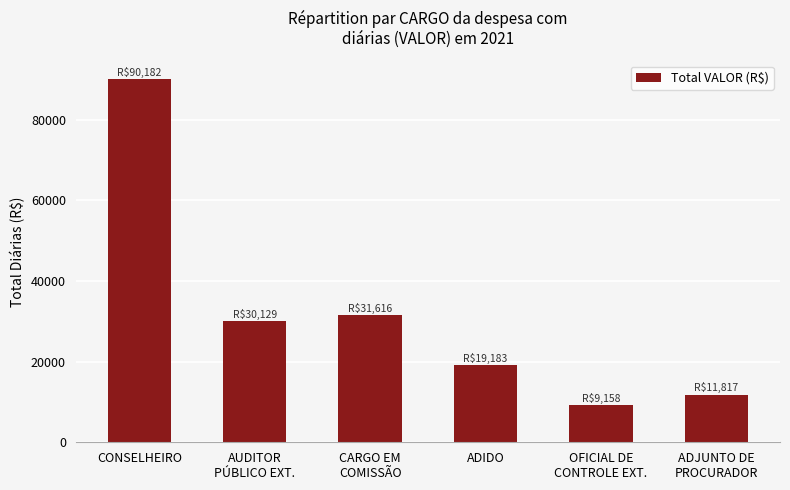

What is the maximum value shown in the chart?

90182.3